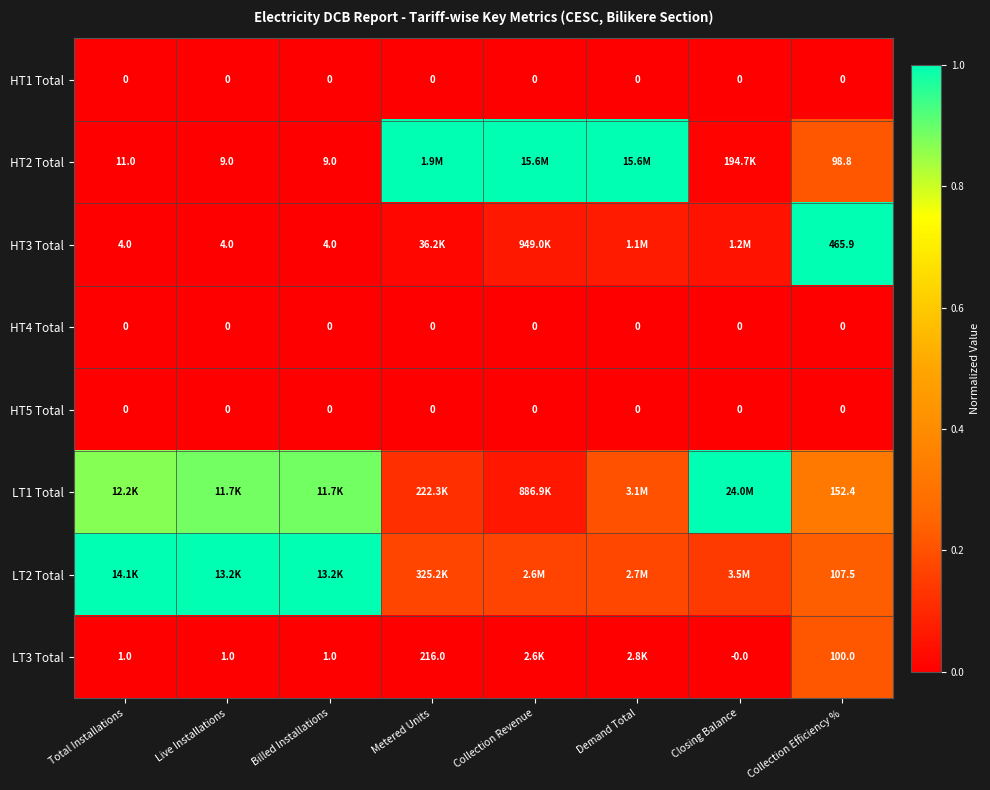

How many data points does each series have?

8